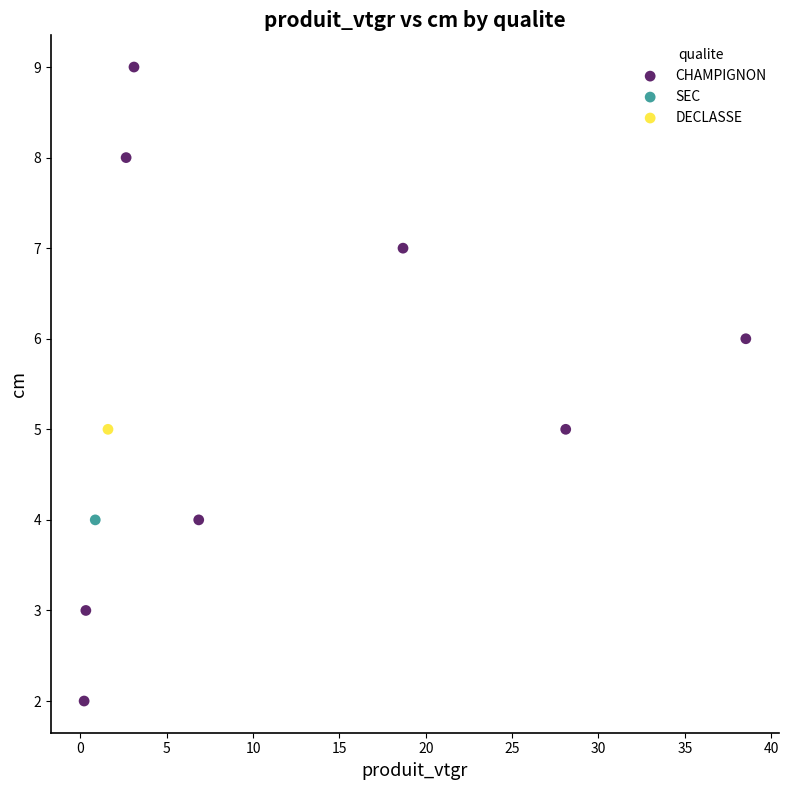

What are all the series names shown in the legend?

CHAMPIGNON, SEC, DECLASSE